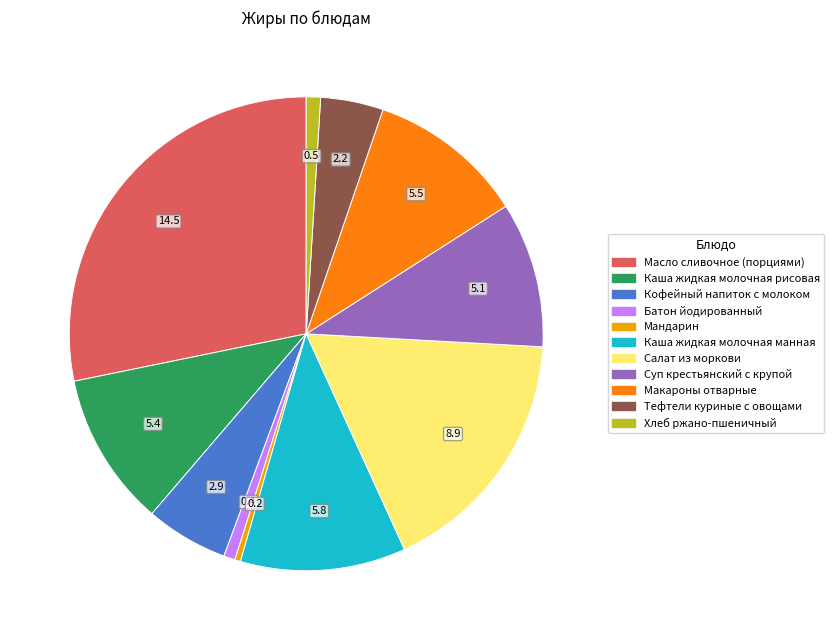

Is there a majority slice in this chart?

No